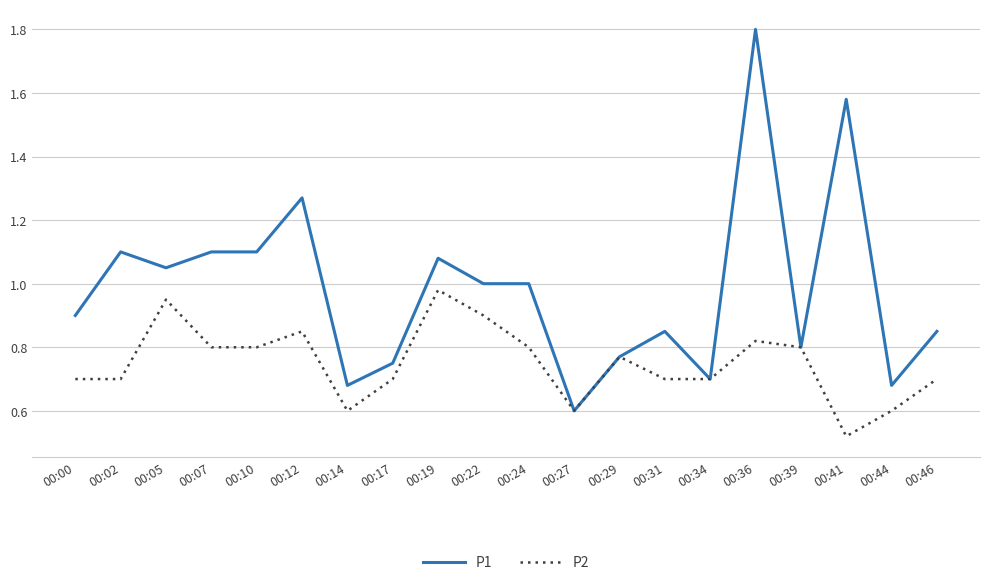

Where is P2 nearest to the value 0?

00:41